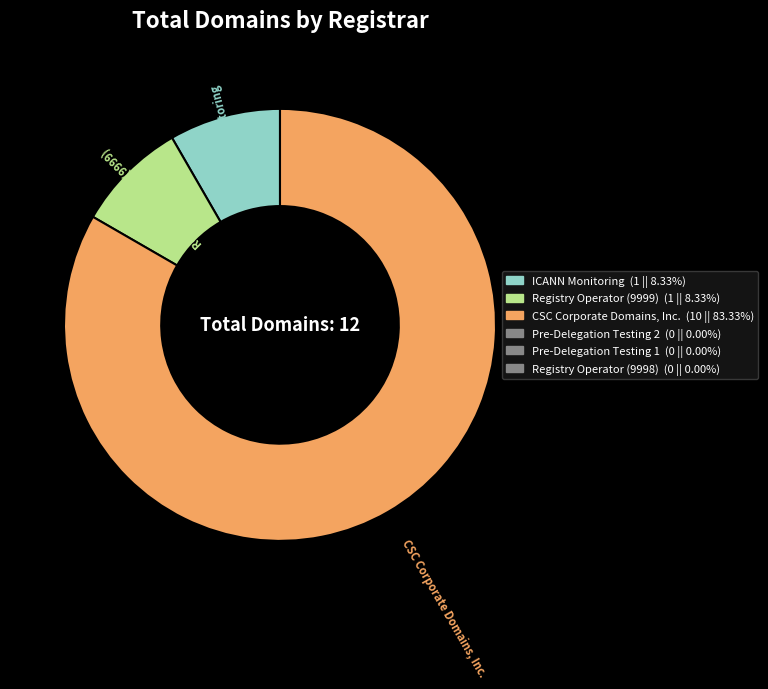

Is there a majority slice in this chart?

Yes